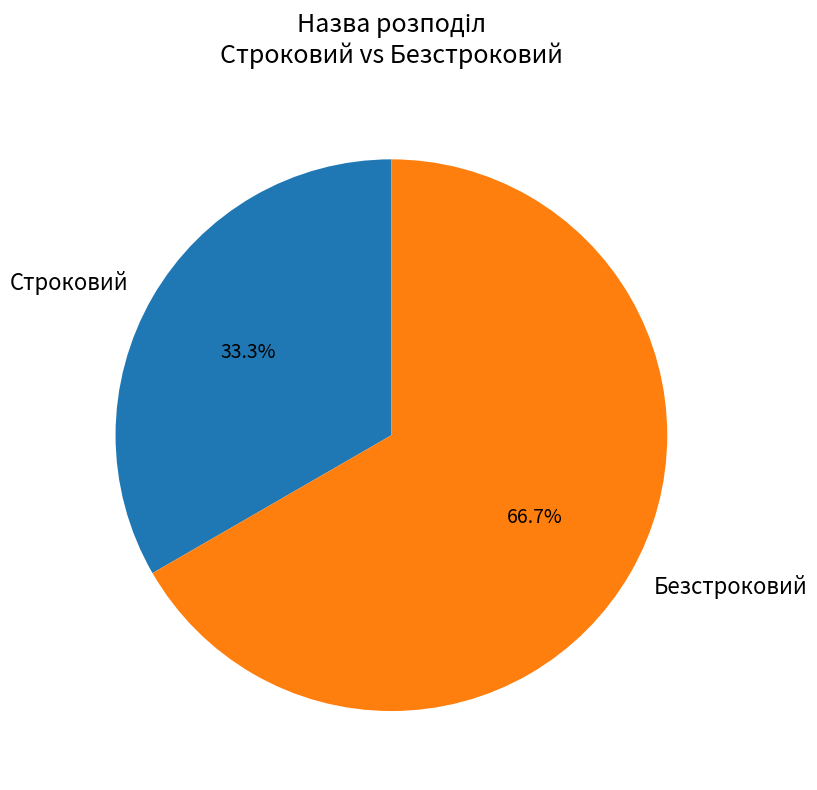

Rank the categories by value from lowest to highest.

Строковий, Безстроковий